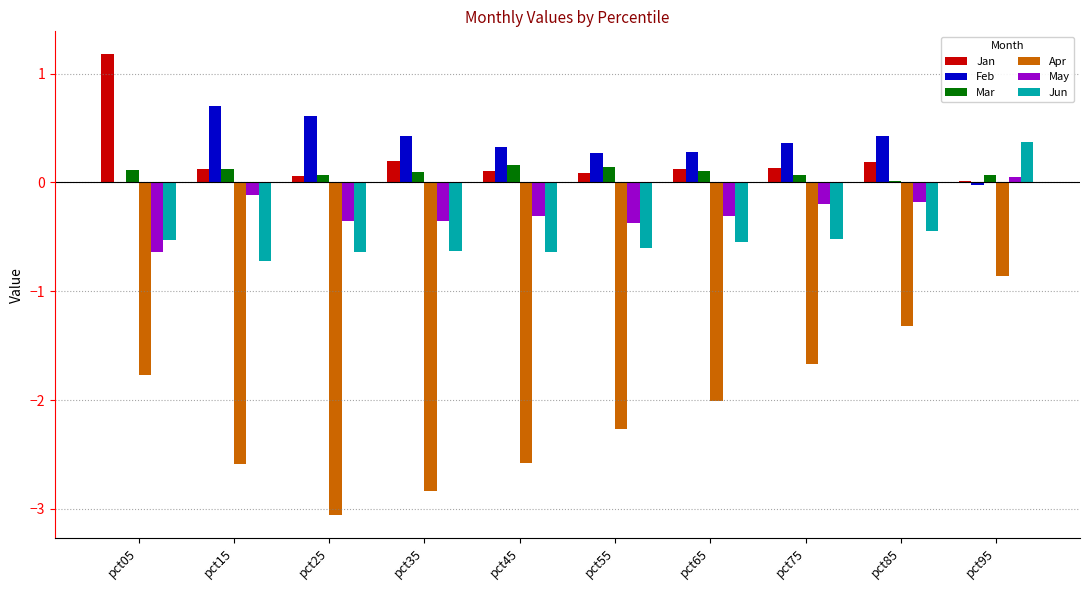

The value of Feb at pct55 is 0.3. True or false?

True